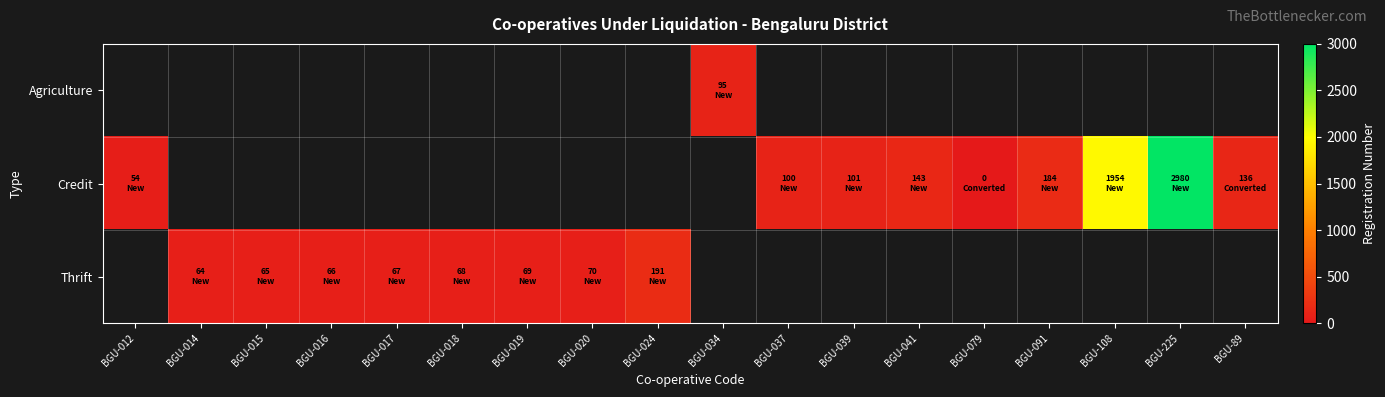

Which series has the widest spread of values?

Credit